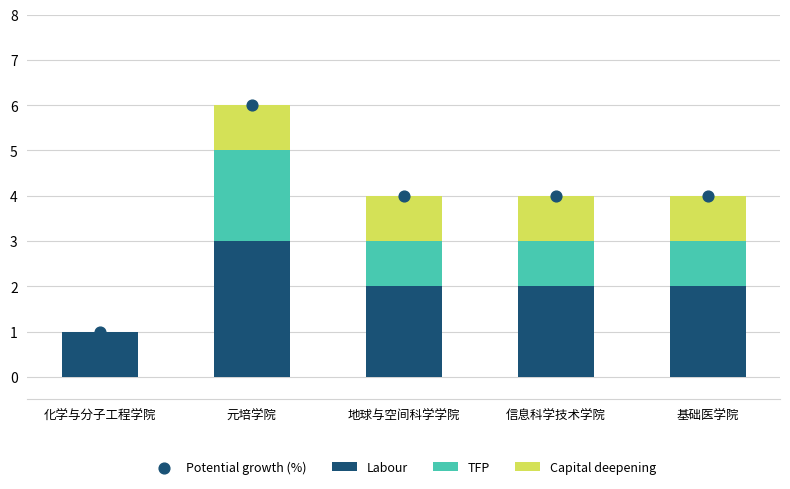

Which series has the largest Y range (max minus min)?

Potential growth (%)